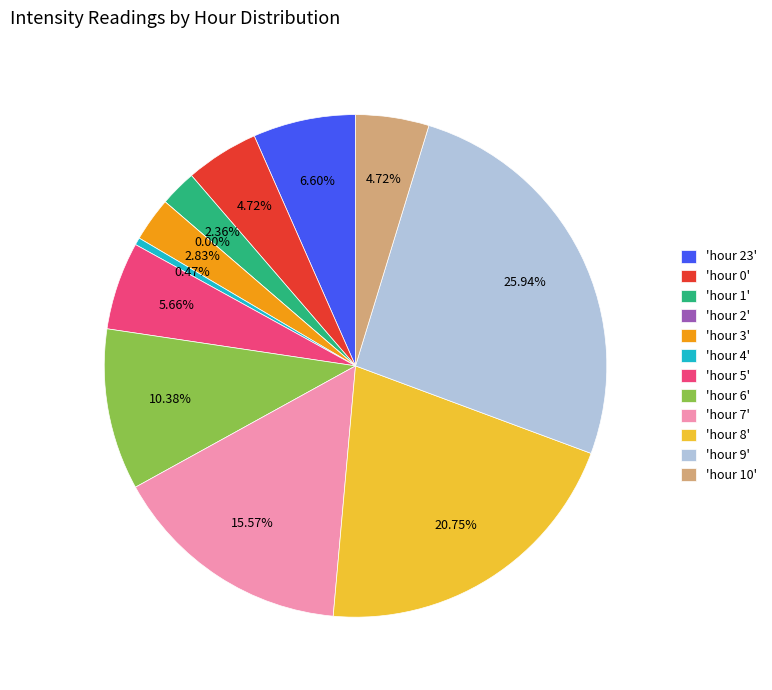

To the nearest percent, what percentage of the pie is hour 9?

26%